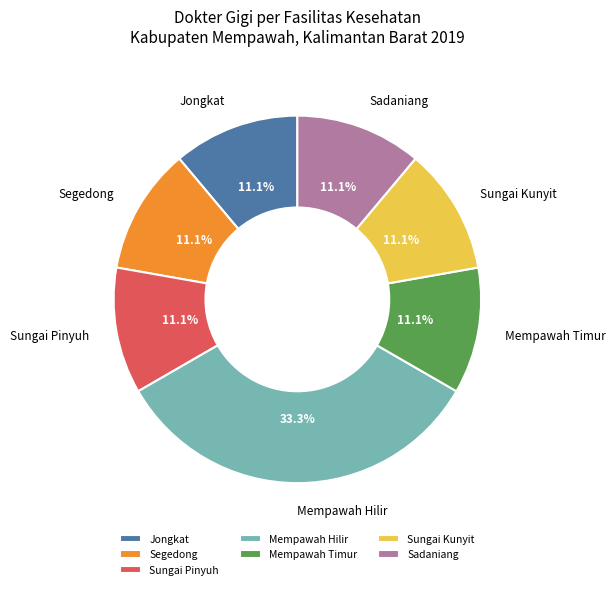

Which slice is the largest?

Mempawah Hilir